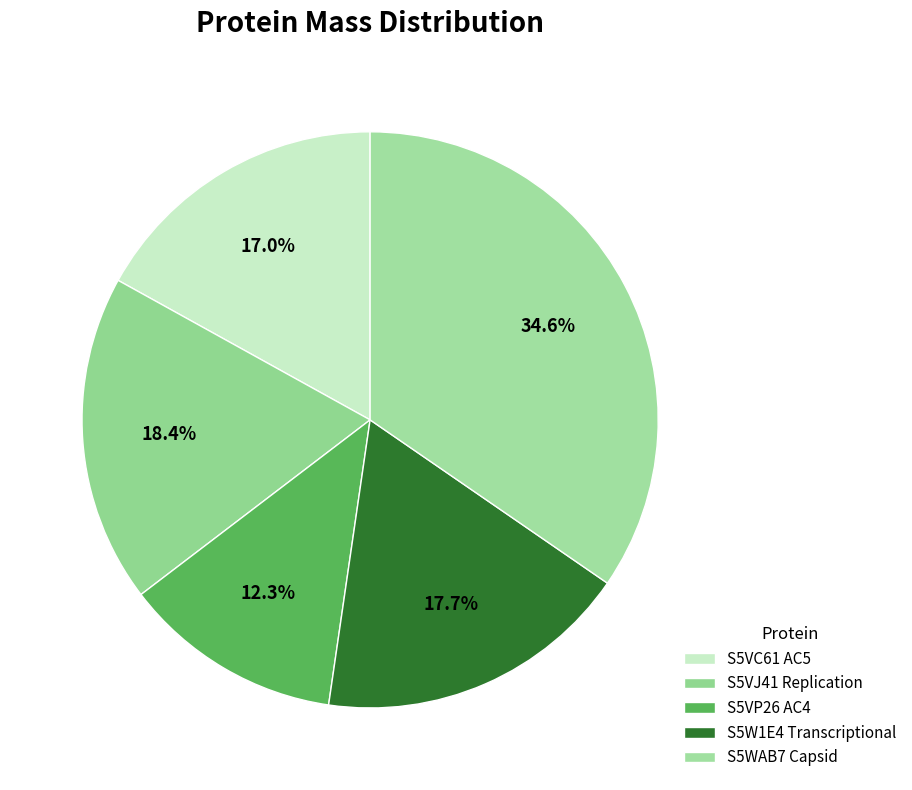

Which has a higher value, S5VC61 AC5 or S5VJ41 Replication?

S5VJ41 Replication